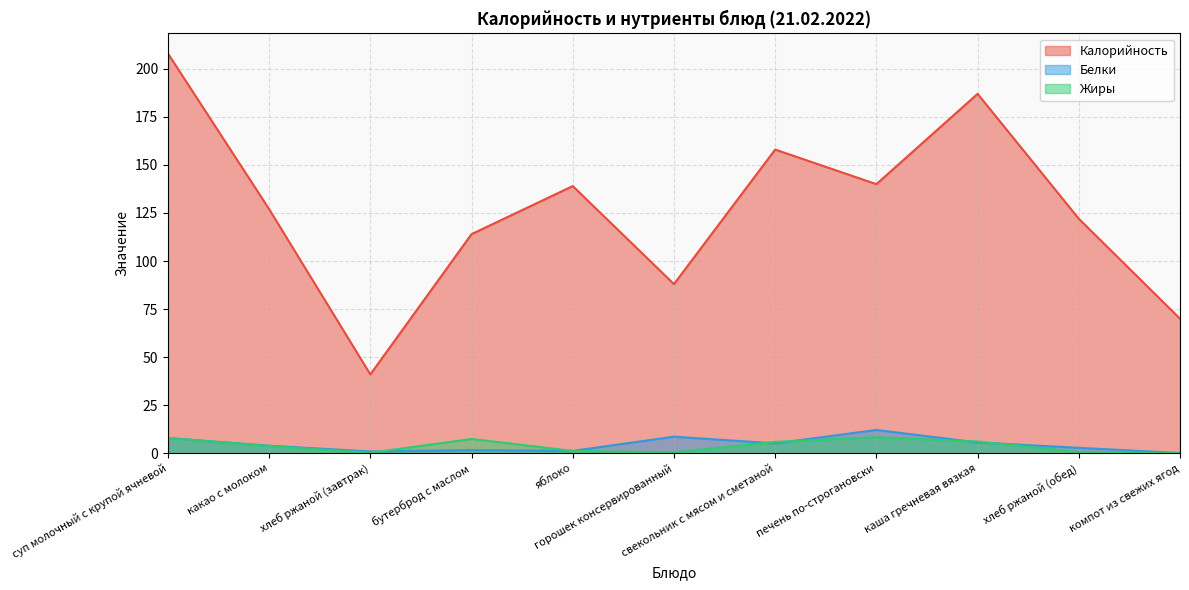

Which series has the widest spread of values?

Калорийность